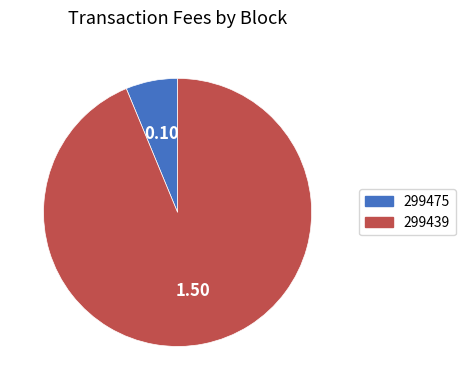

Is it true that 299475 is 17% of the pie?

False